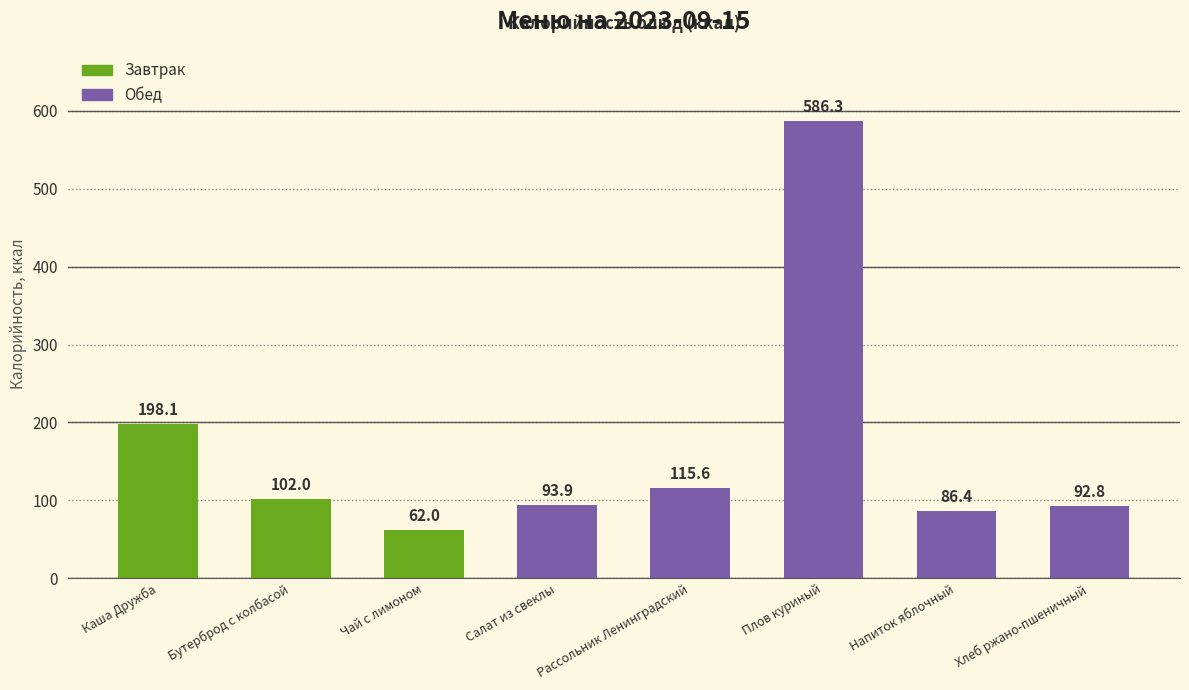

At which label does the data first exceed 102?

Каша Дружба